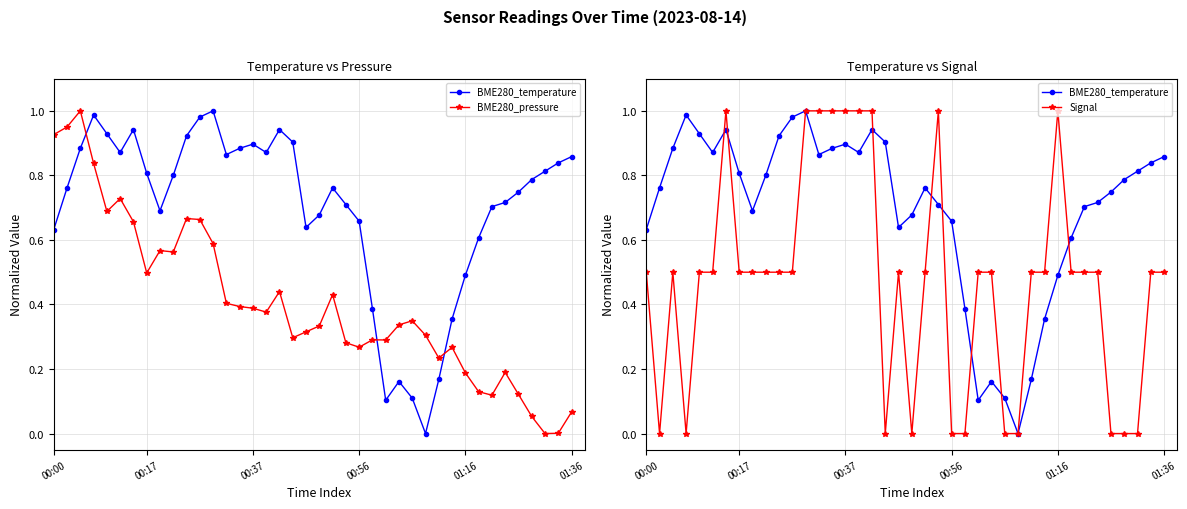

What position from the right is 14?

26